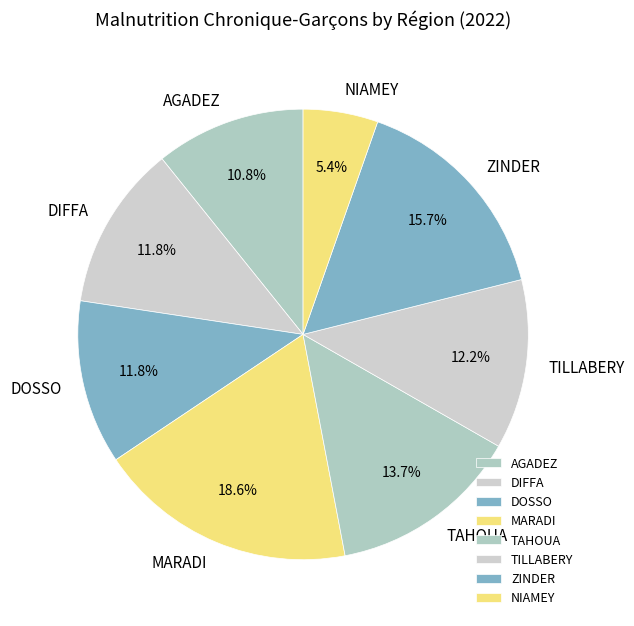

What percentage is the DOSSO slice, to the nearest percent?

12%